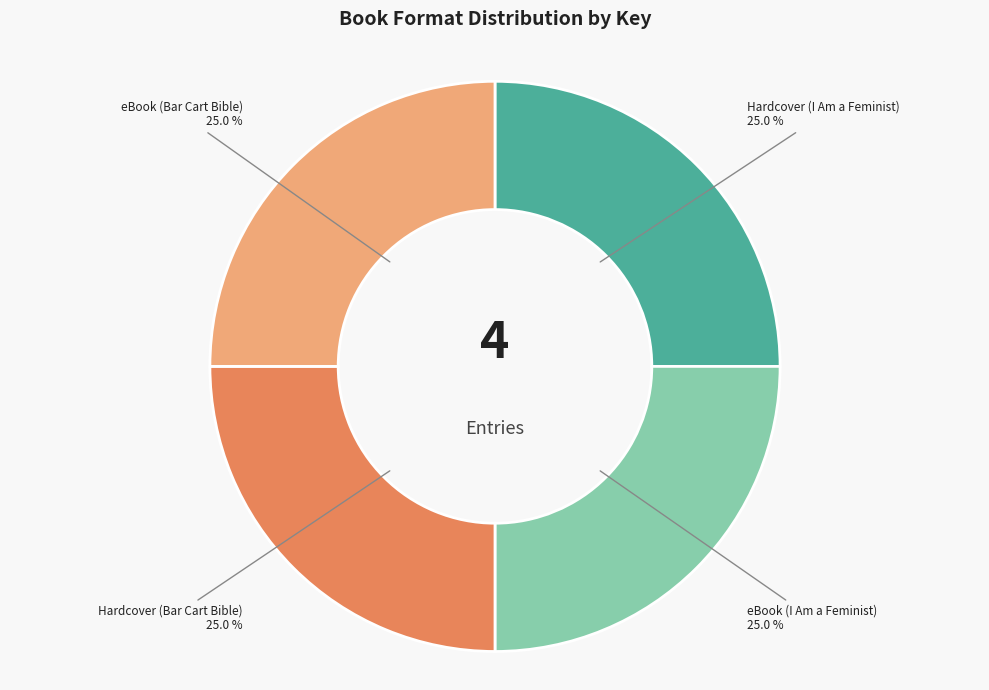

Approximately how many times larger is the value at Hardcover (I Am a Feminist) compared to eBook (I Am a Feminist)?

1.0